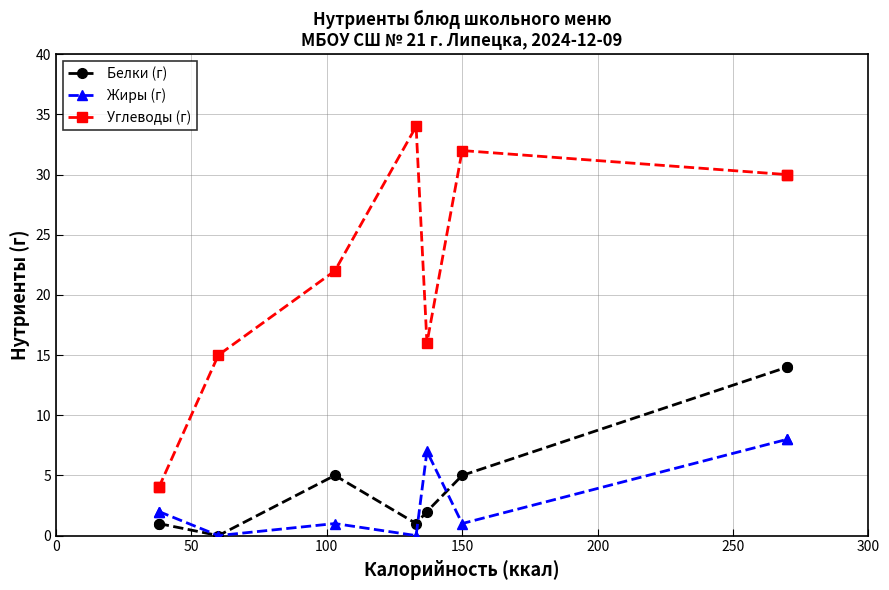

What is the lowest value of the Углеводы (г) series?

4